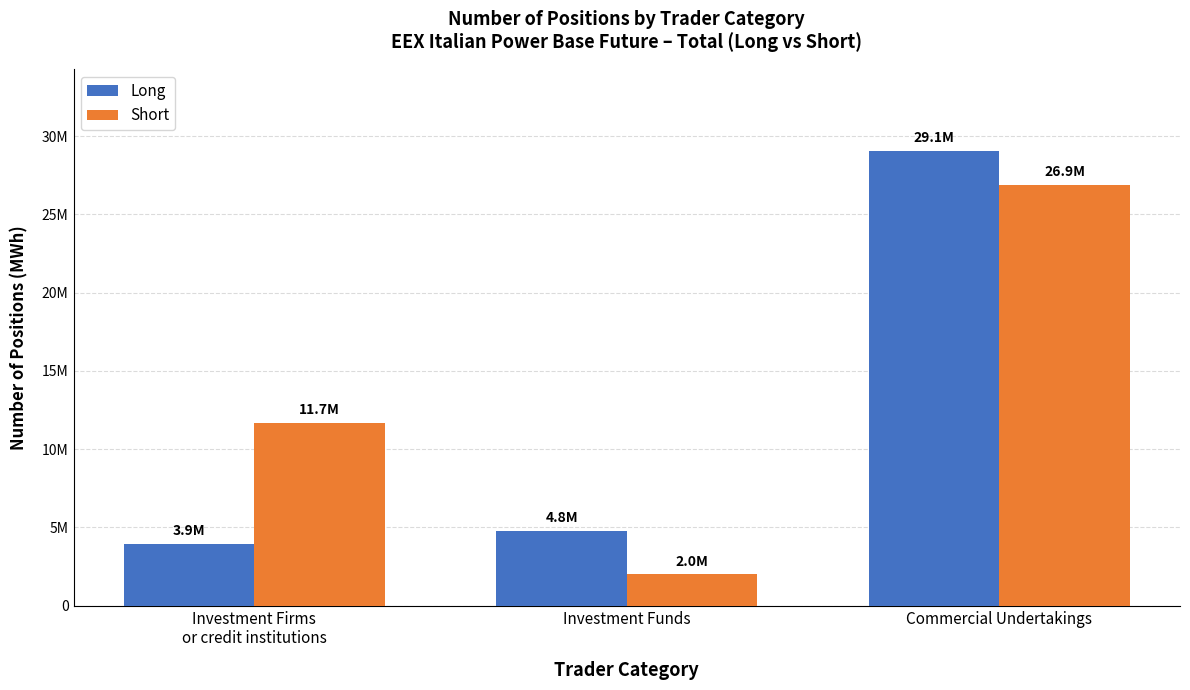

What is the sum of the Short values at Investment Firms
or credit institutions and Commercial Undertakings?

38590732